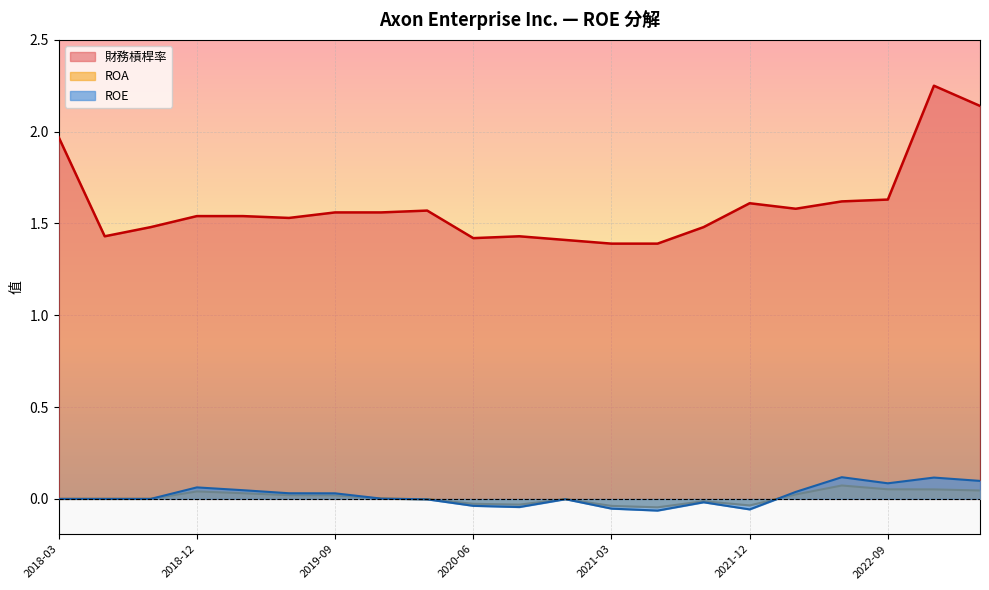

Which has a higher value, 2020-12-31 or 2020-06-30?

2020-06-30